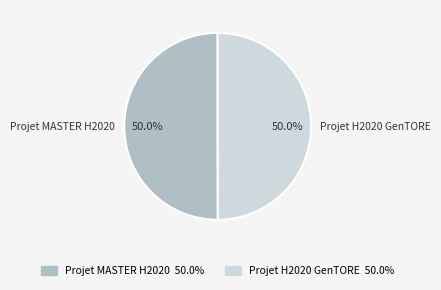

What is the ratio of the value at Projet H2020 GenTORE to the value at Projet MASTER H2020?

1.0